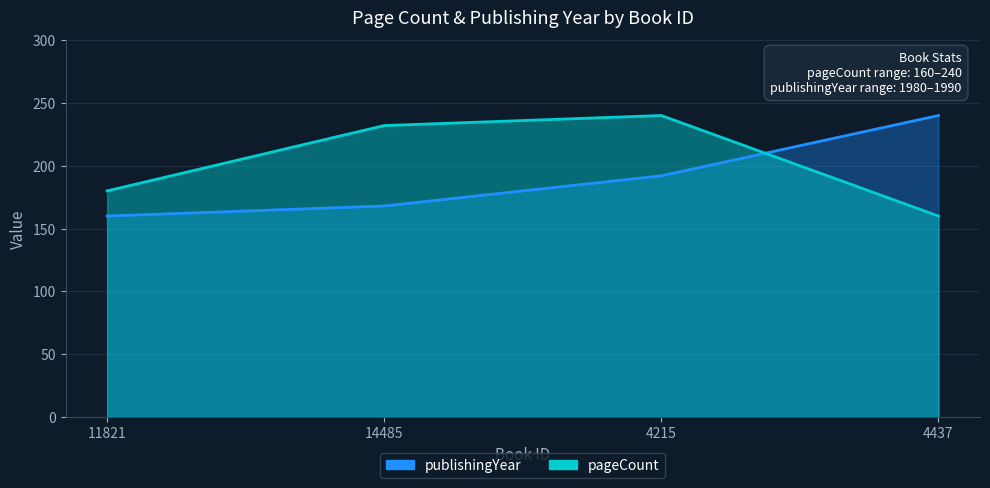

Which series changed the most between 14485 and 4215?

publishingYear